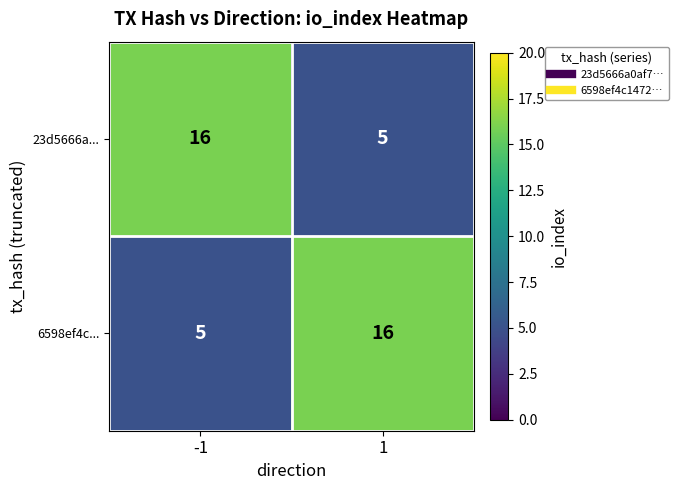

Rank the series at 1 from highest to lowest value.

6598ef4c..., 23d5666a...